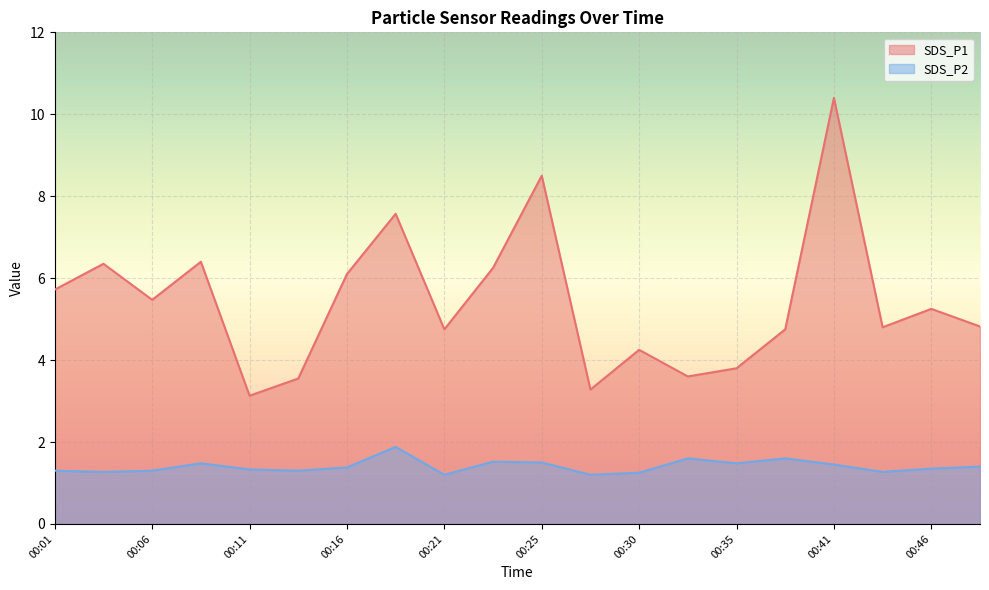

Does the chart display data point markers on the line(s)?

No